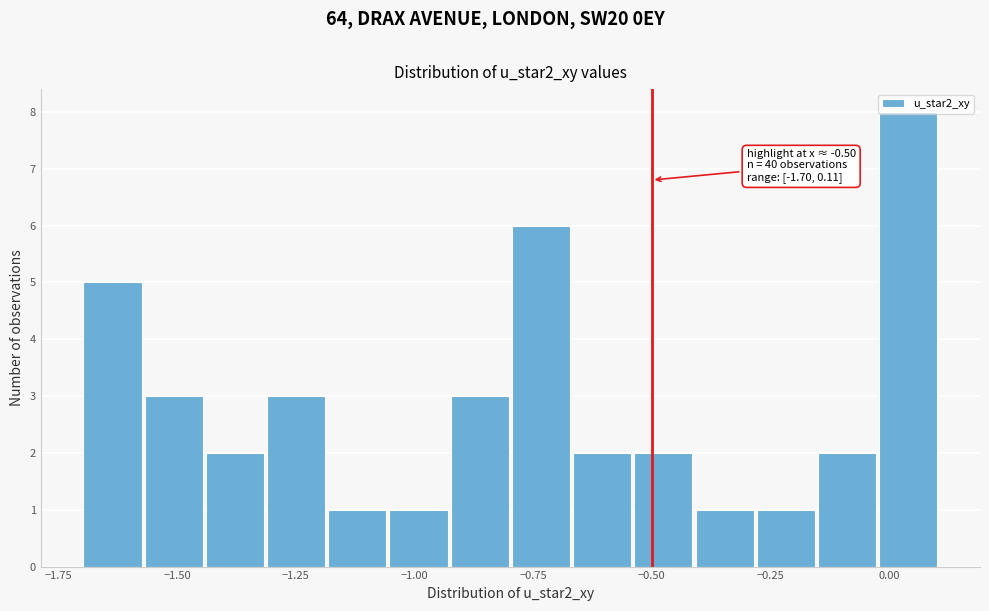

Read against the x-axis, roughly where is the centre of the tallest bar?

0.05